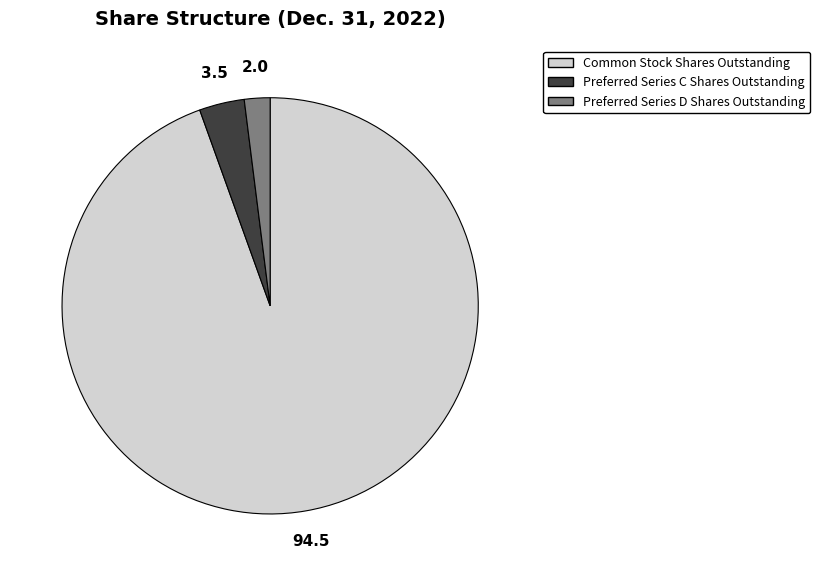

Does Common Stock Shares Outstanding represent more than half of the total?

Yes